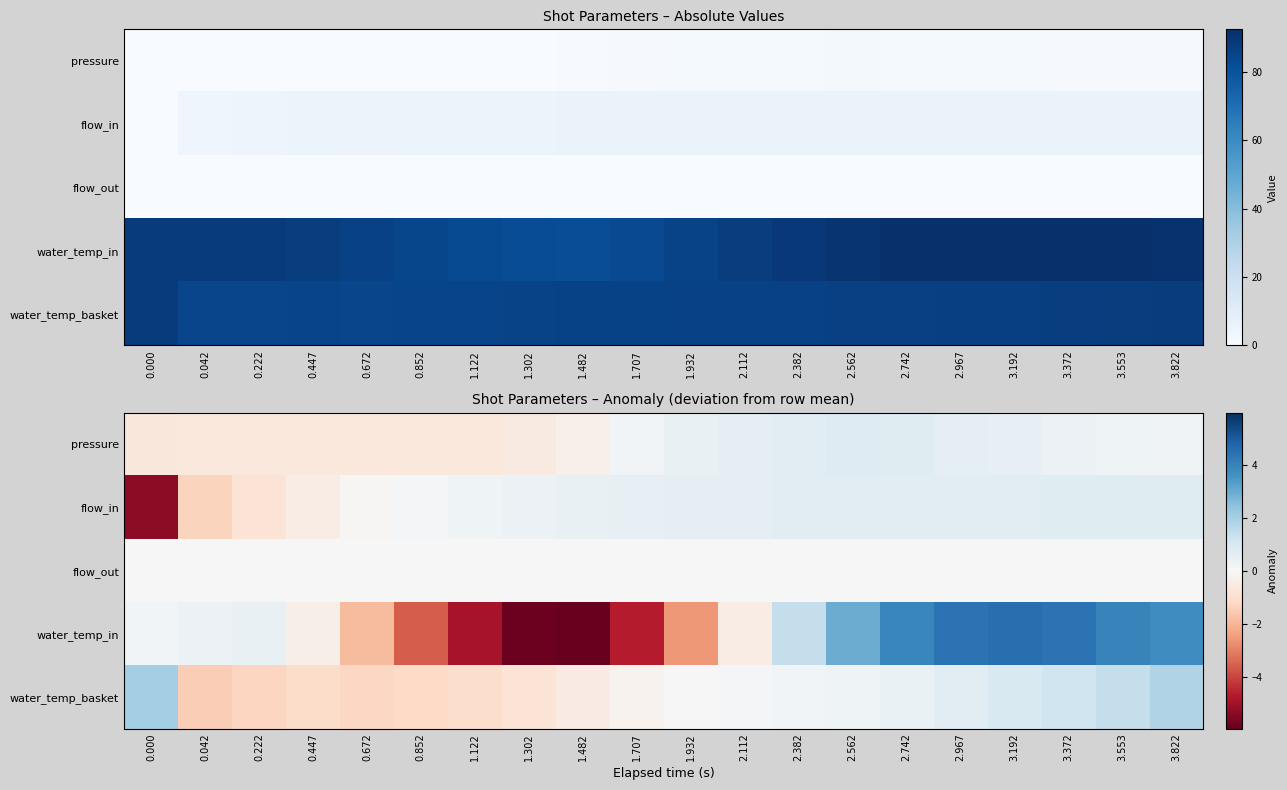

Which category has the lowest value in the water_temp_in series?

1.482